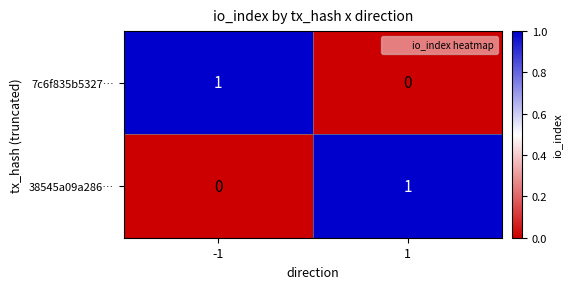

The value of 38545a09a286… at 1 is 0. True or false?

False